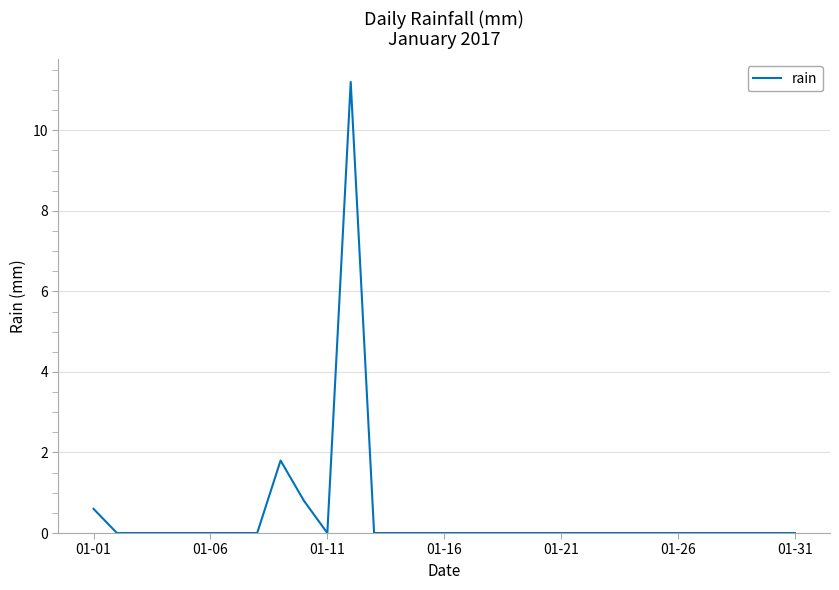

What is the greatest value displayed?

11.2